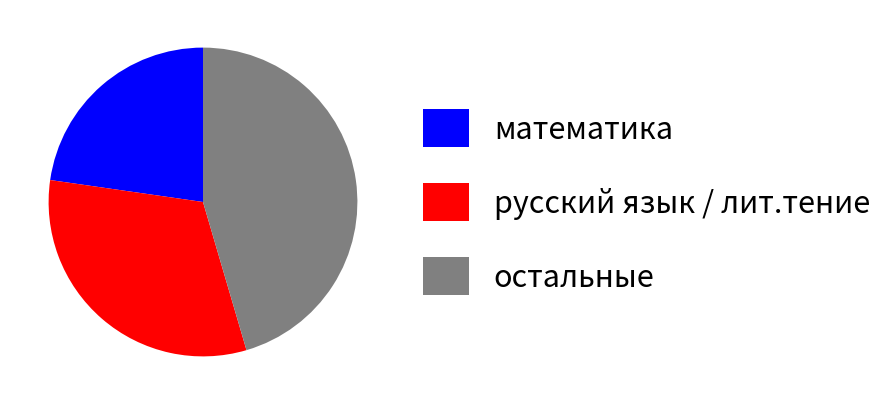

Which slice is the smallest?

математика